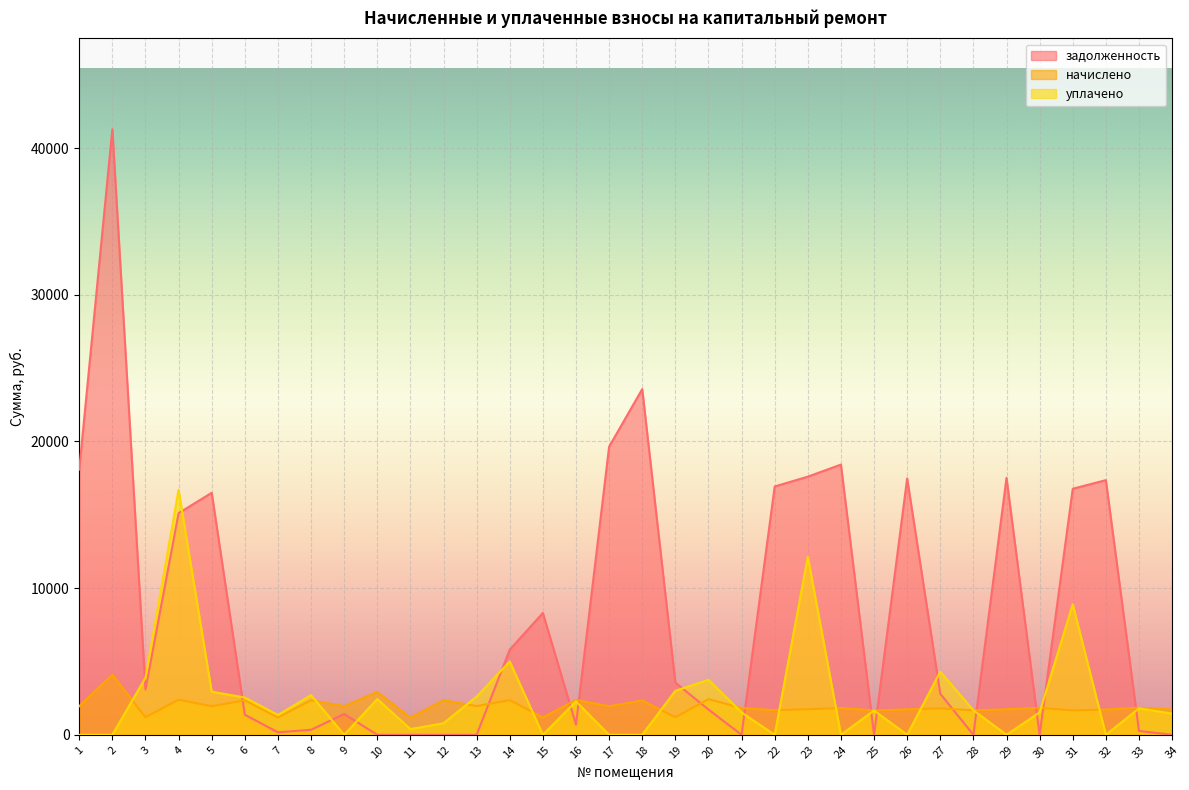

At how many categories does at least one series exceed 38252?

1